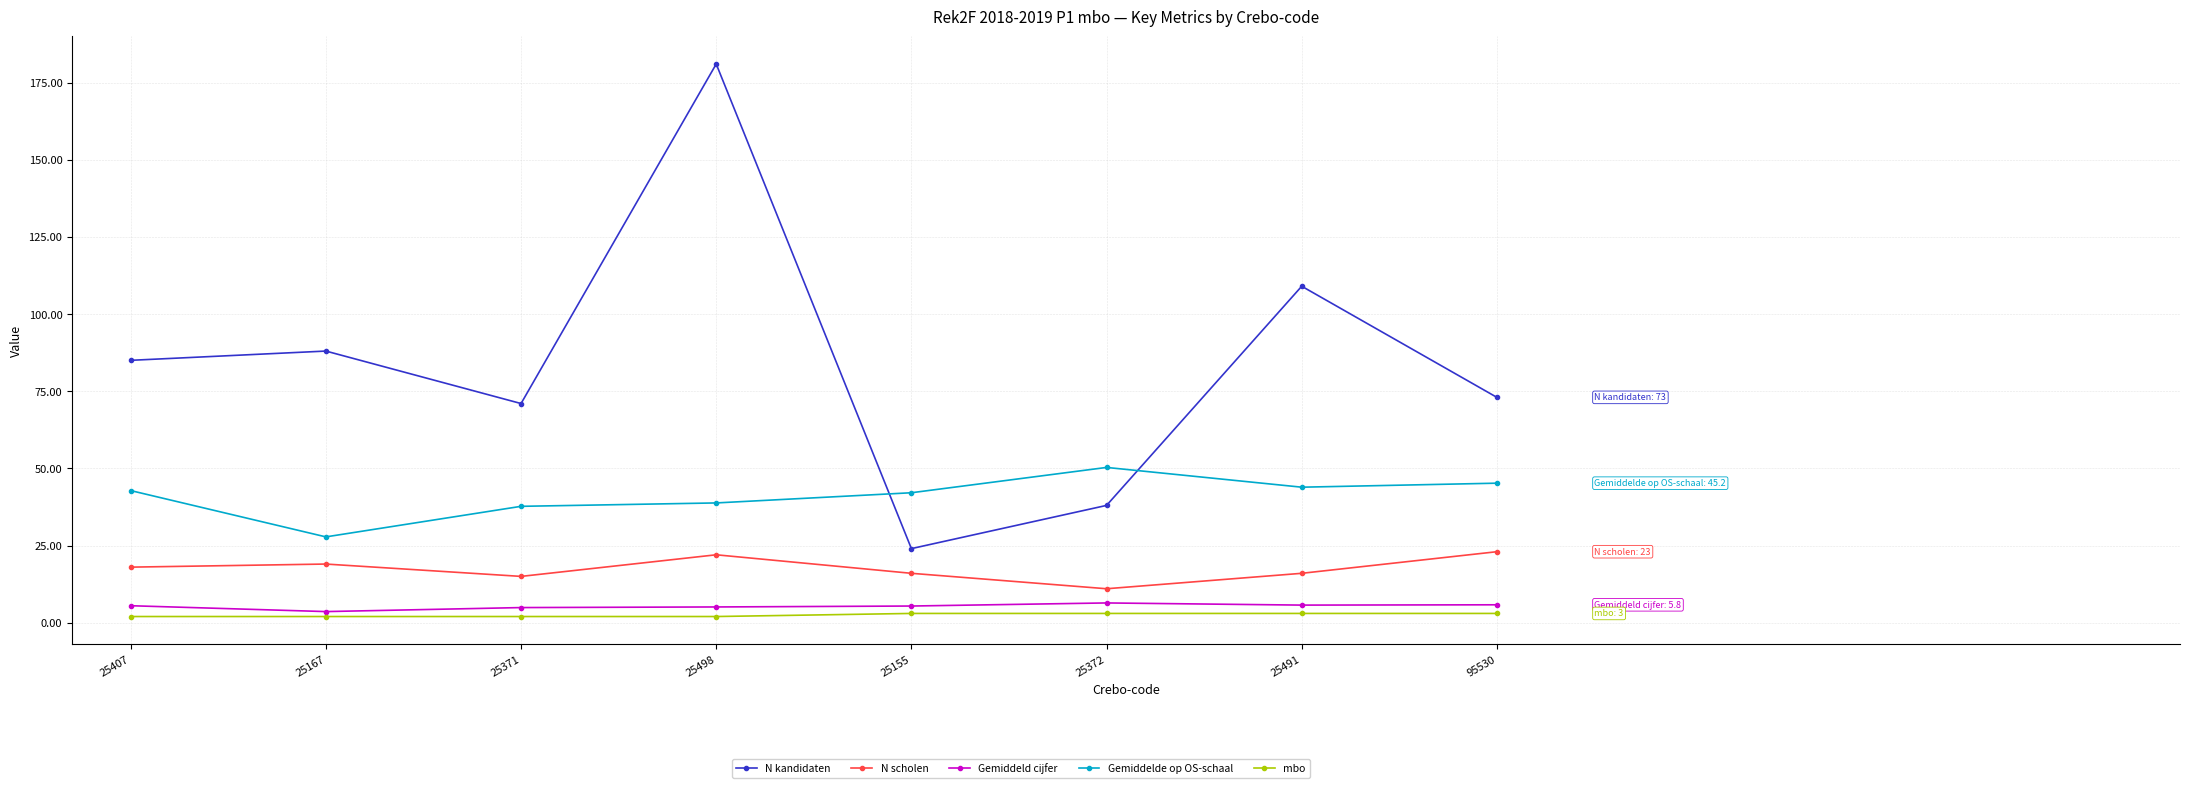

What is the sum of the N scholen values at 25167 and 25491?

35.0